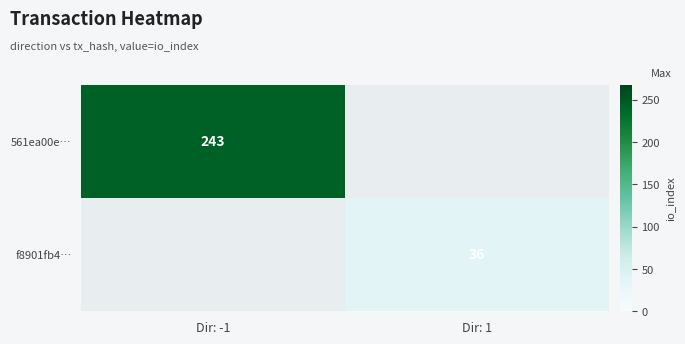

Is it true that f8901fb4… equals 19 at Dir: 1?

False